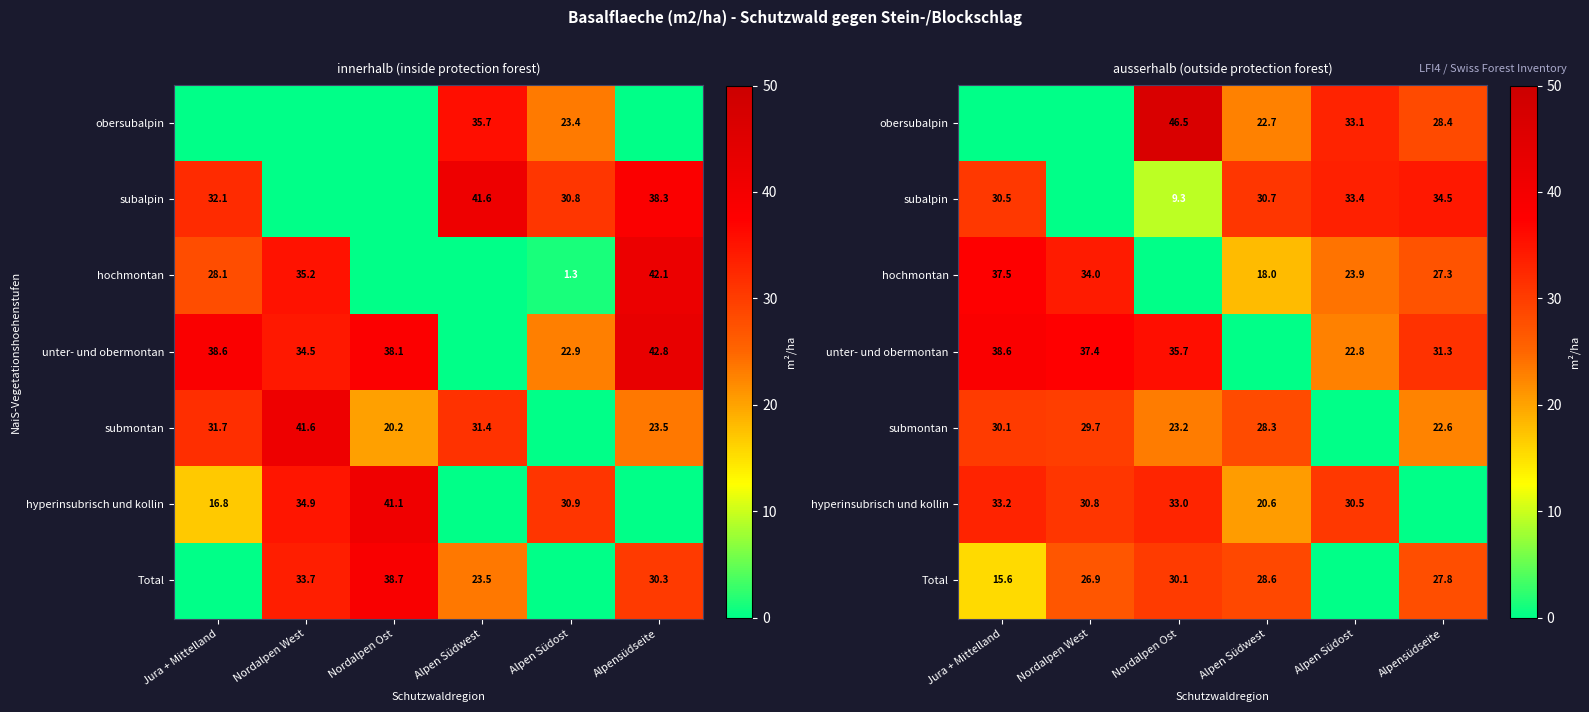

How many distinct data groups are displayed?

7